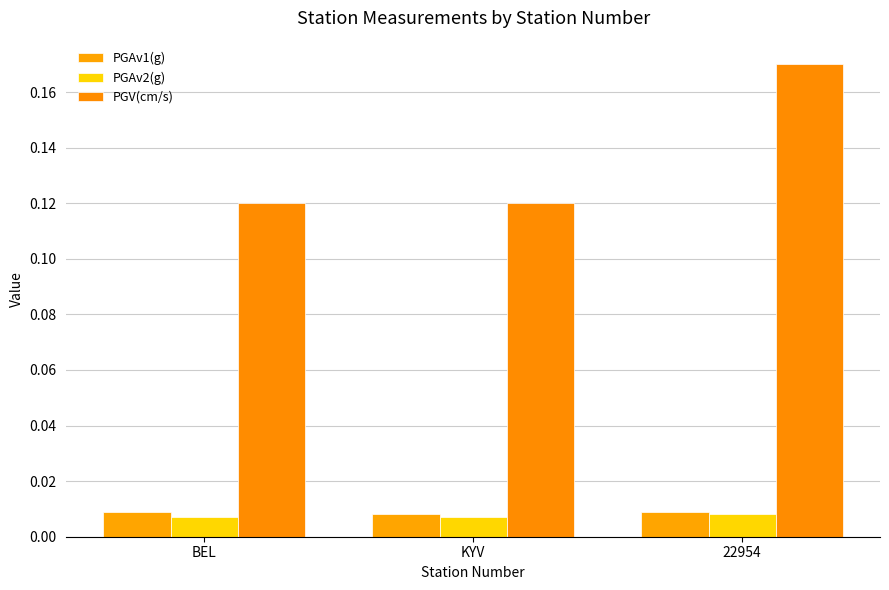

Reading right to left, transcribe all the data shown in this chart.

PGAv1(g): 22954=0.0	KYV=0.0	BEL=0.0
PGAv2(g): 22954=0.0	KYV=0.0	BEL=0.0
PGV(cm/s): 22954=0.2	KYV=0.1	BEL=0.1